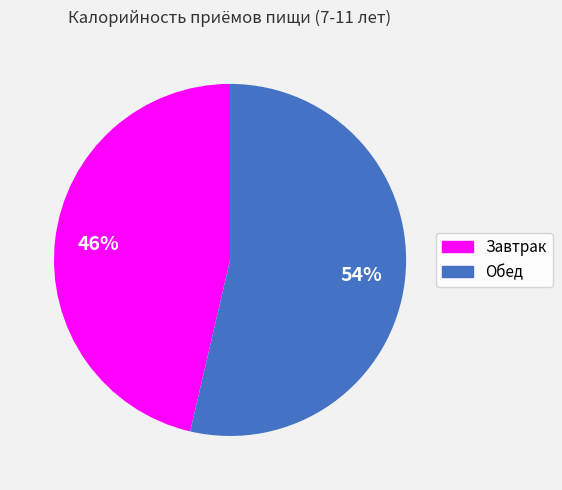

How many slices are in this pie chart?

2